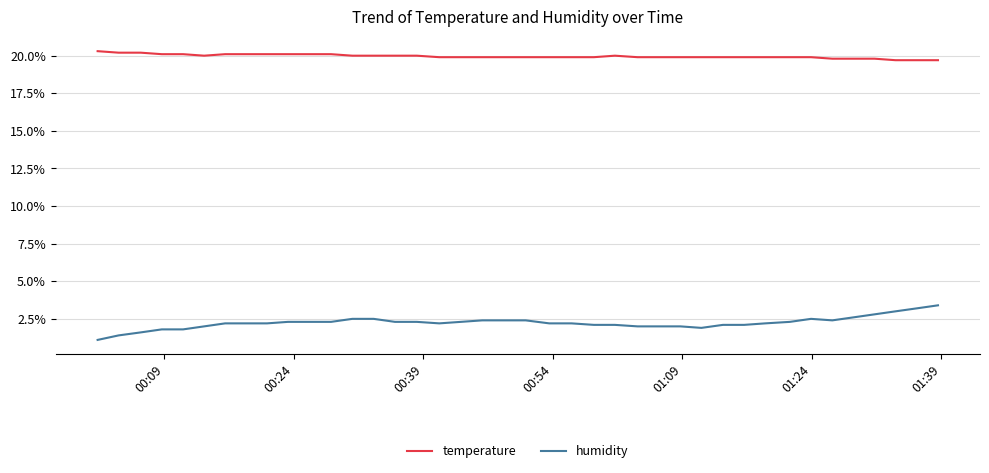

What is the highest value of the humidity series?

3.4